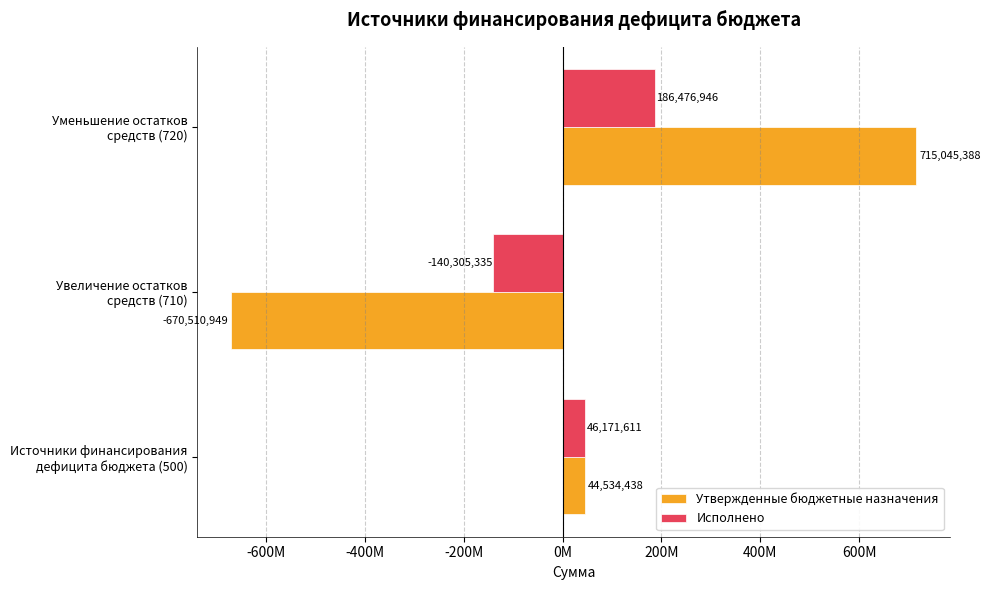

Which series has the largest total across all categories?

Исполнено